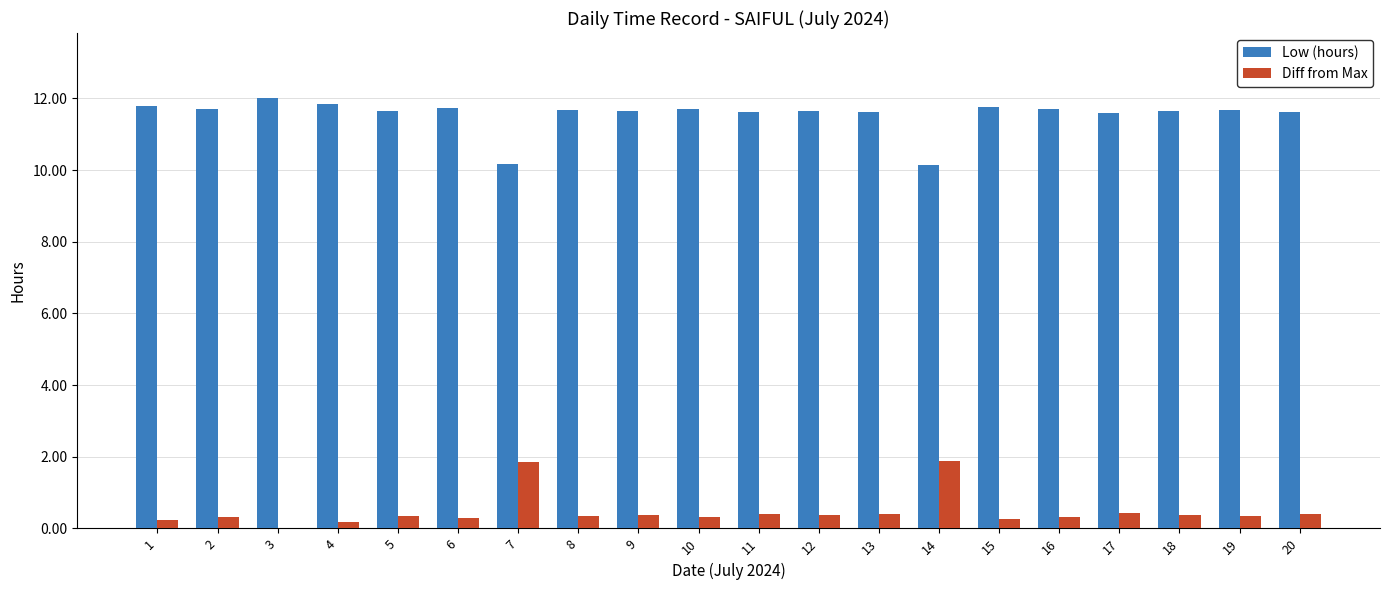

Which label corresponds to the largest value in the chart?

3